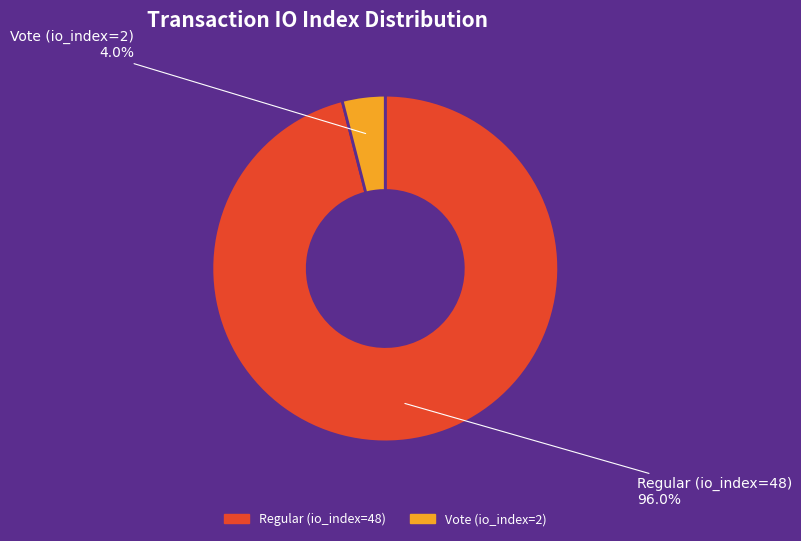

Which slice is the smallest?

Vote (io_index=2)